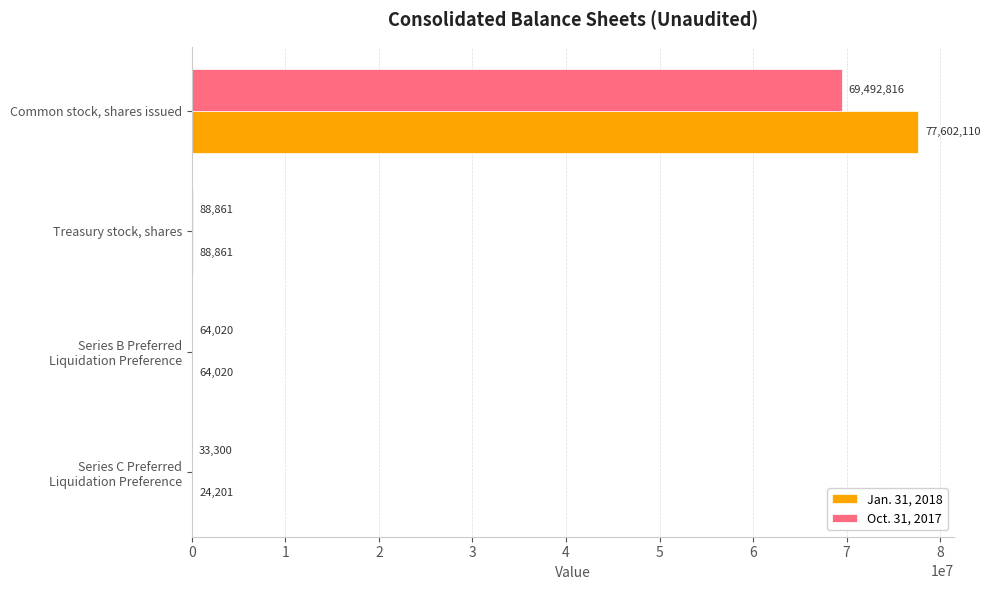

Which series has the largest range (max minus min)?

Jan. 31, 2018